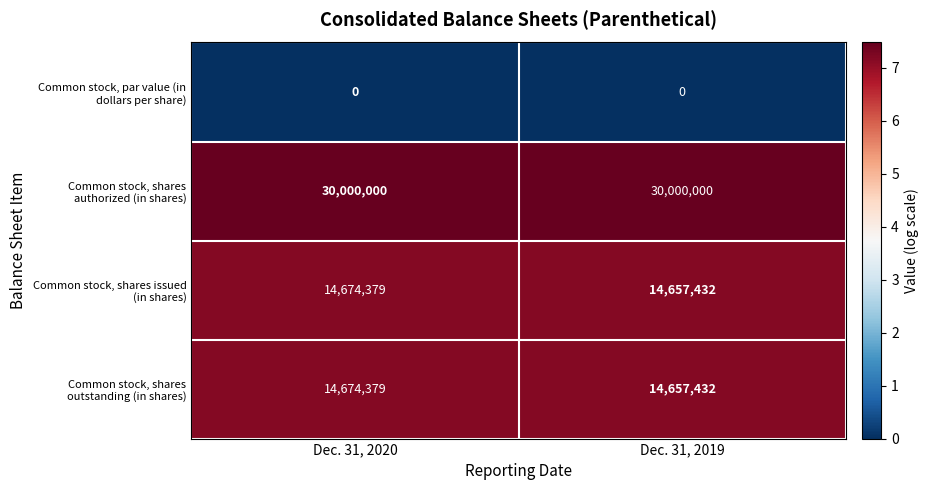

How many series are shown in this chart?

4